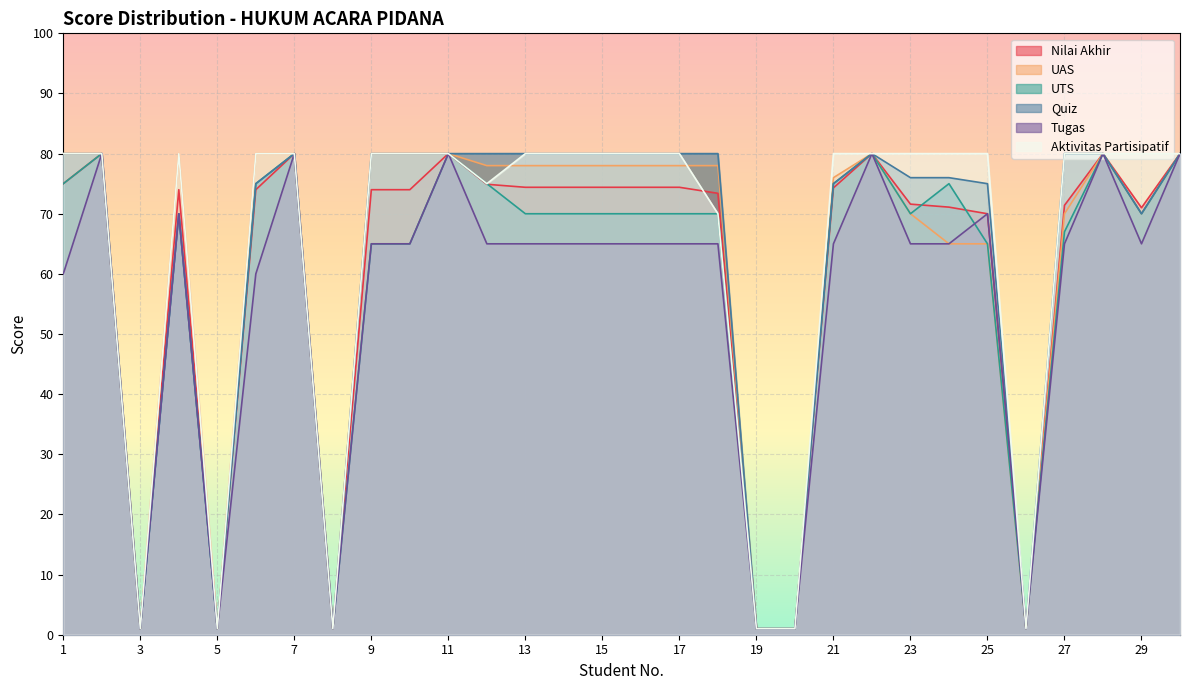

Between 7 and 12, which series saw the biggest shift?

Tugas